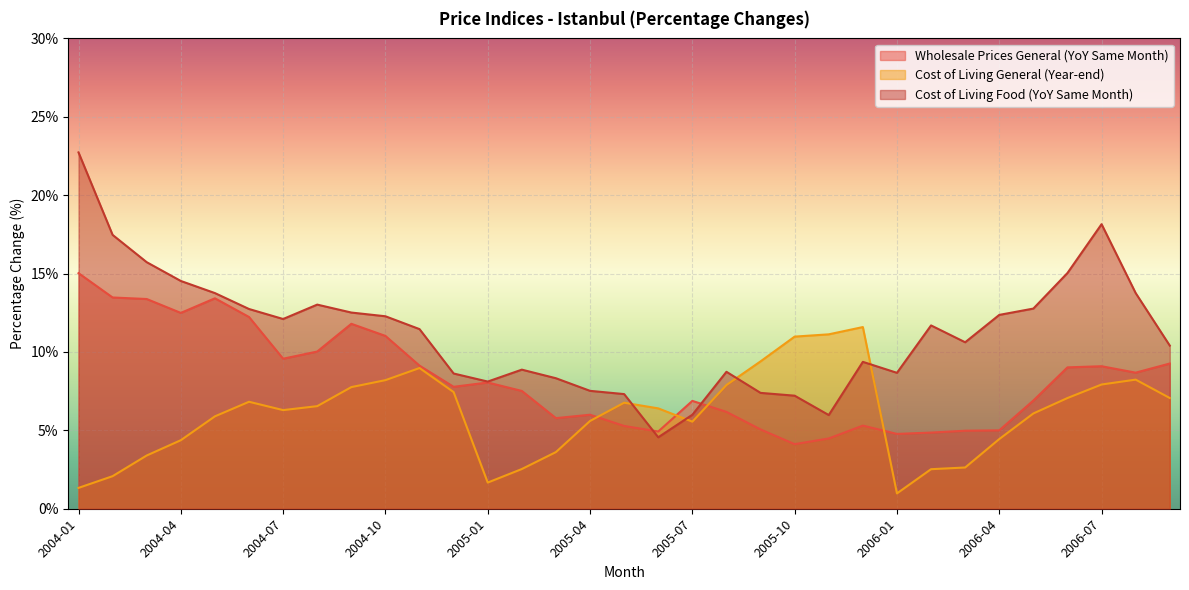

Rank the series by their average value, from highest to lowest.

Cost of Living Food (YoY Same Month), Wholesale Prices General (YoY Same Month), Cost of Living General (Year-end)